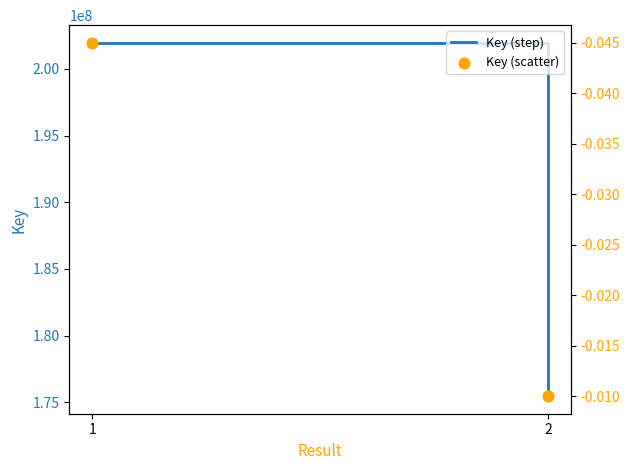

At which category is the sum across all series the highest?

1